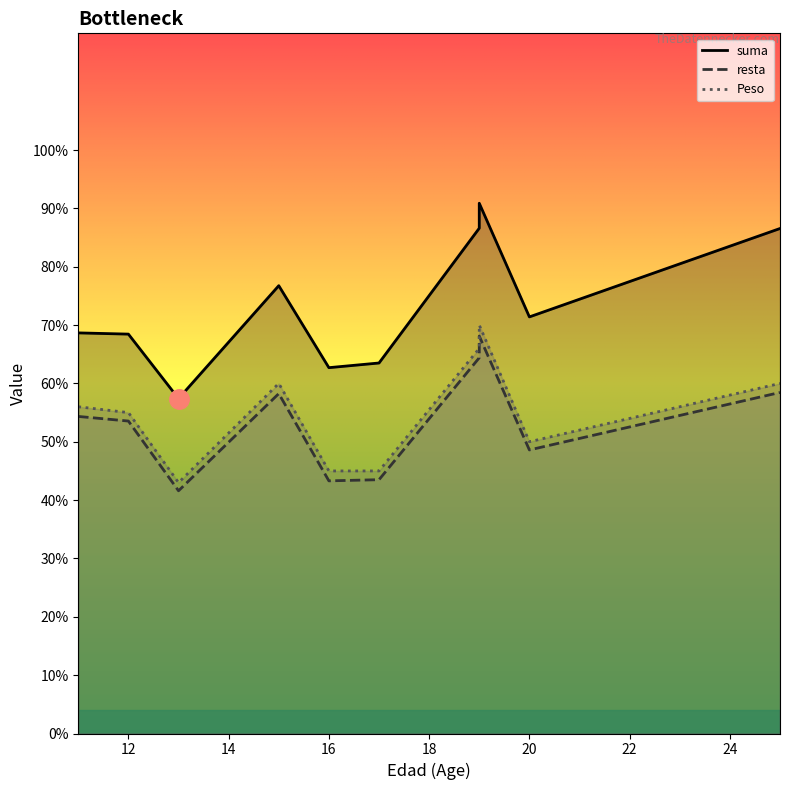

At 22, list the series in order from smallest to largest.

resta, Peso, suma